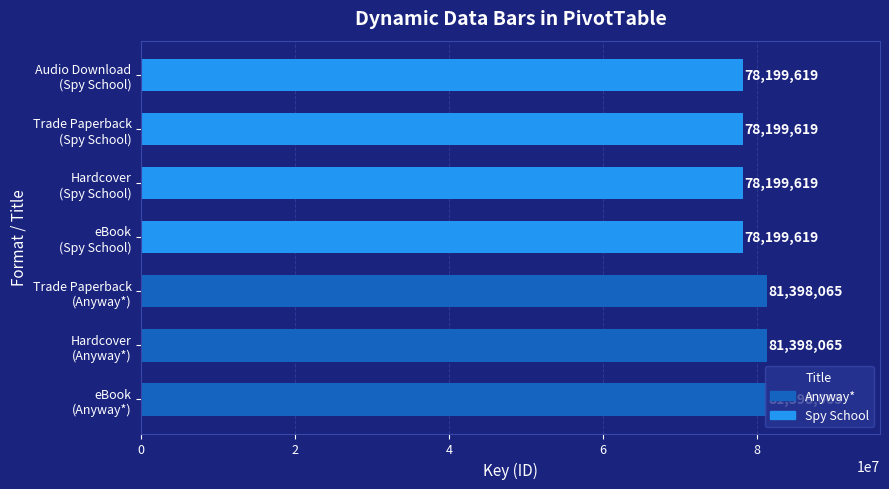

What is the difference between the second highest and second lowest values?

3198446